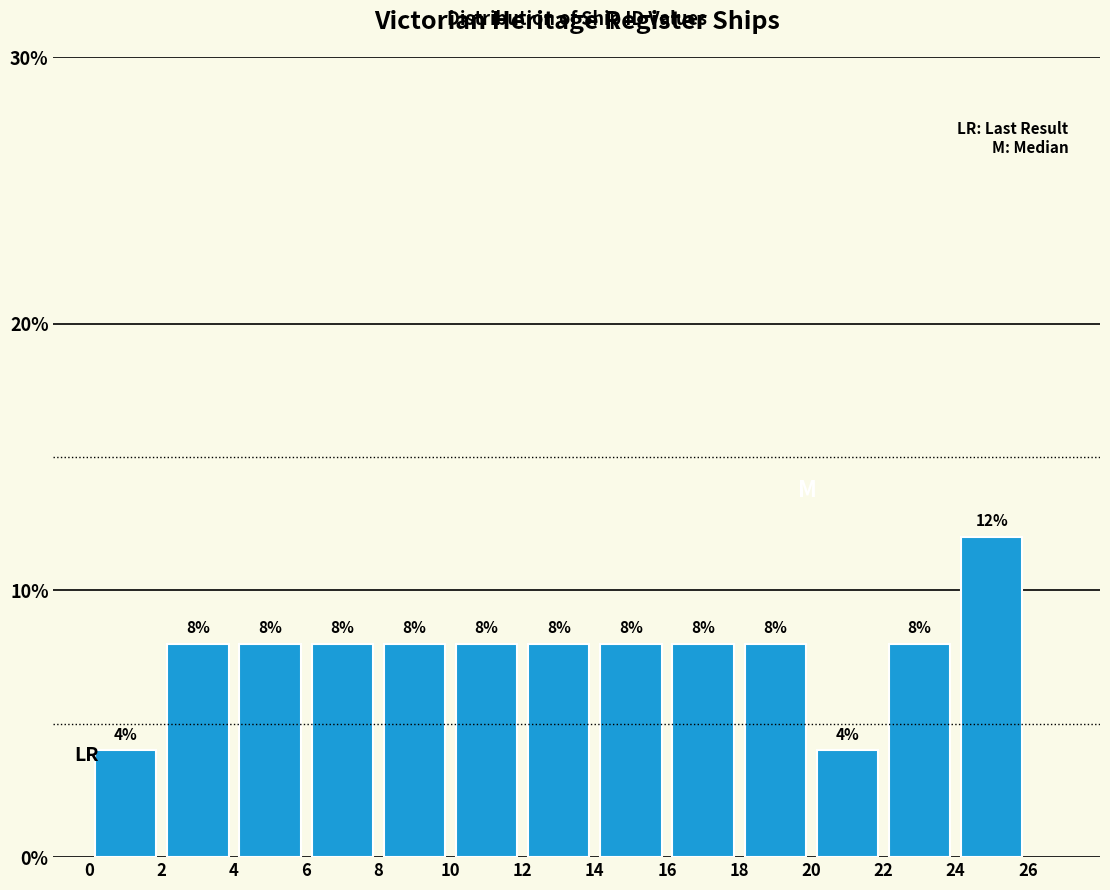

How tall is the bar that spans 0 to 2 on the x-axis?

4